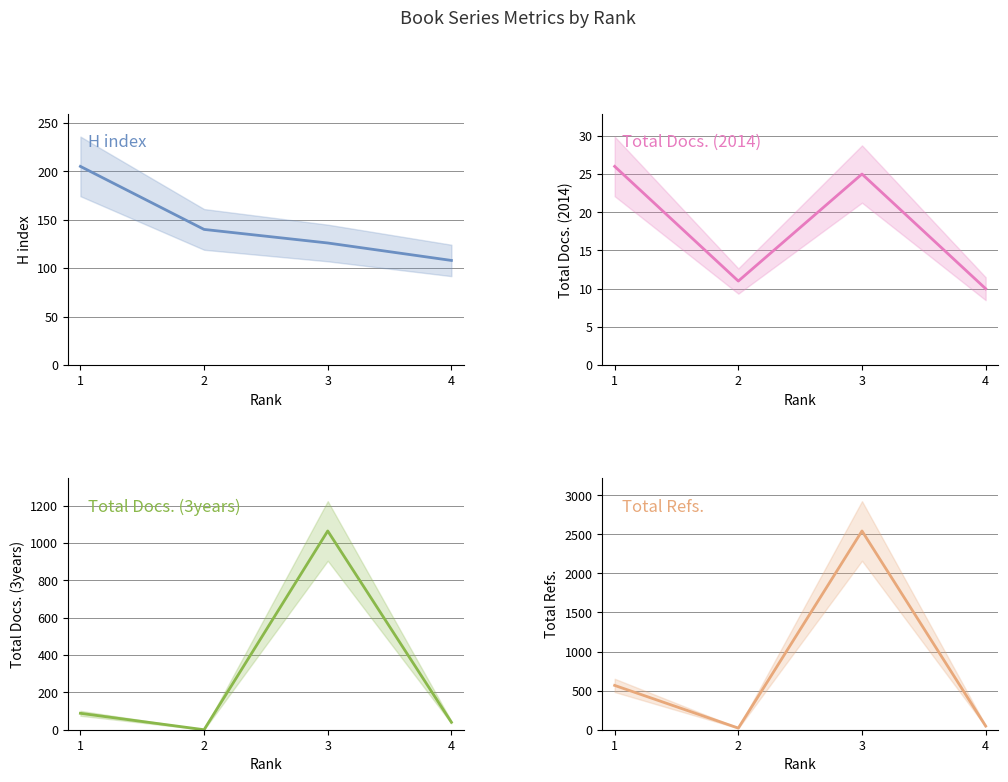

Count the number of data series in this chart.

4